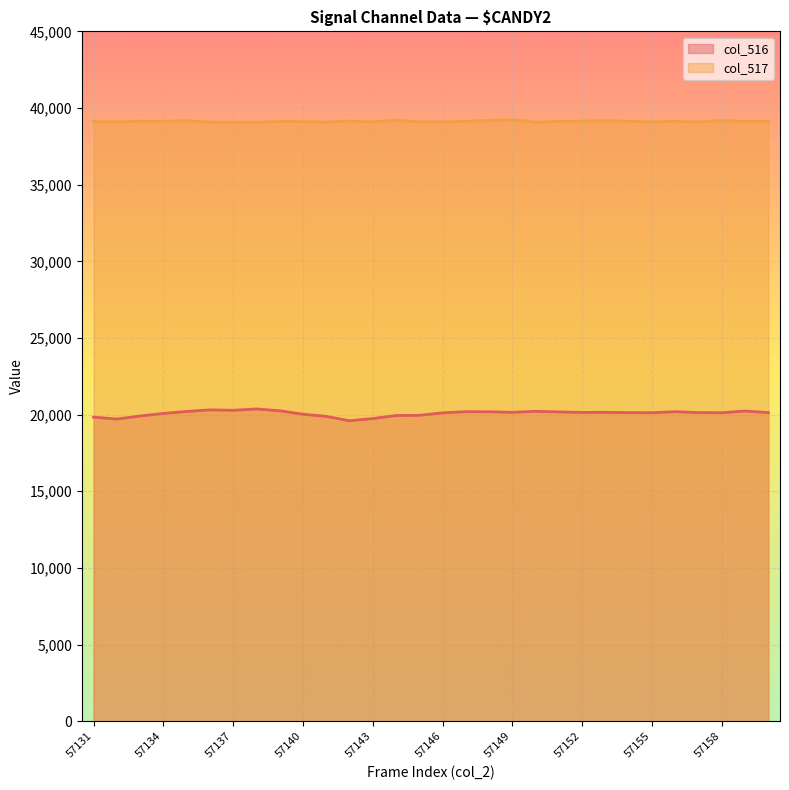

At which category does col_517 reach its first local peak?

57133